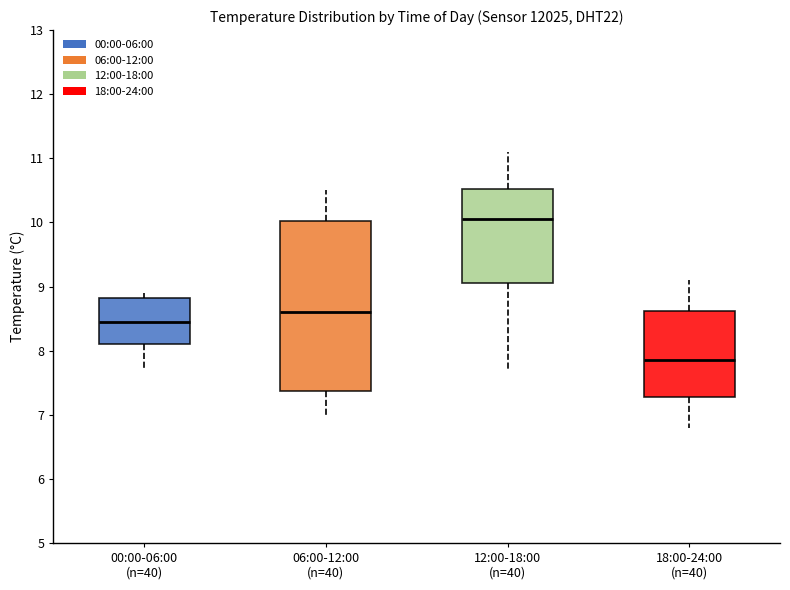

Where does the median line of the box for 06:00-12:00 (n=40) sit on the y-axis? The values are not printed on the chart, so give them approximately, as read against the axis.

8.6